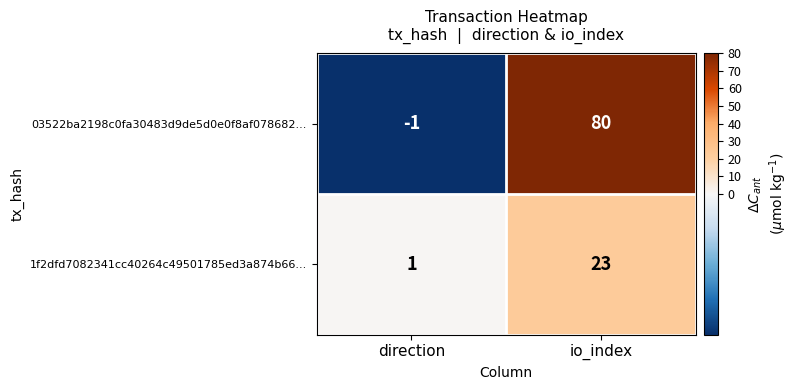

What is the sum of all 03522ba2198c0fa30483d9de5d0e0f8af078682... values?

79